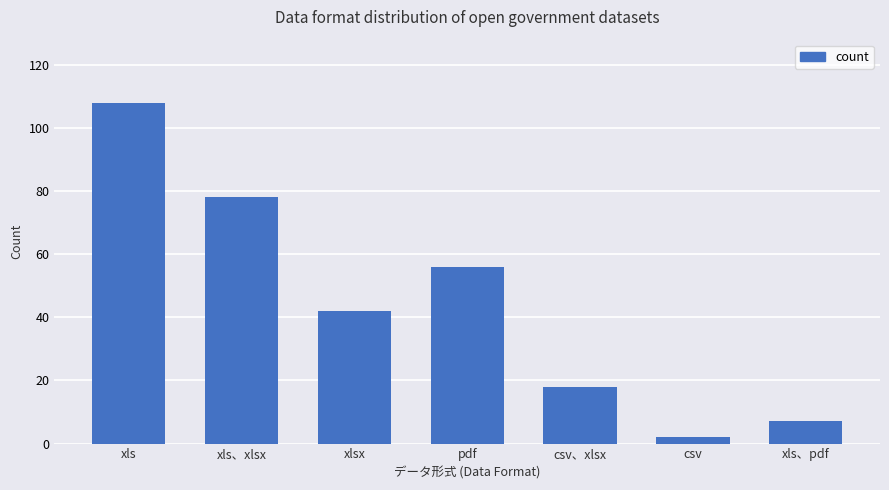

At which category does the chart reach its peak across all series?

xls